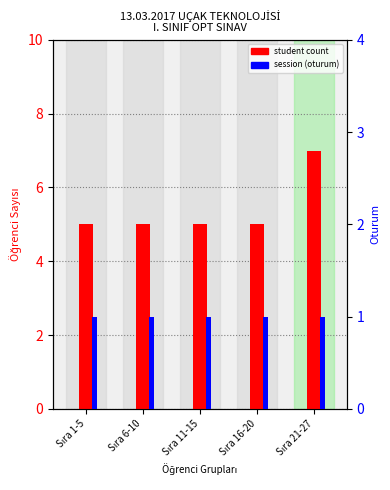

At which category is the sum across all series the highest?

Sıra 21-27